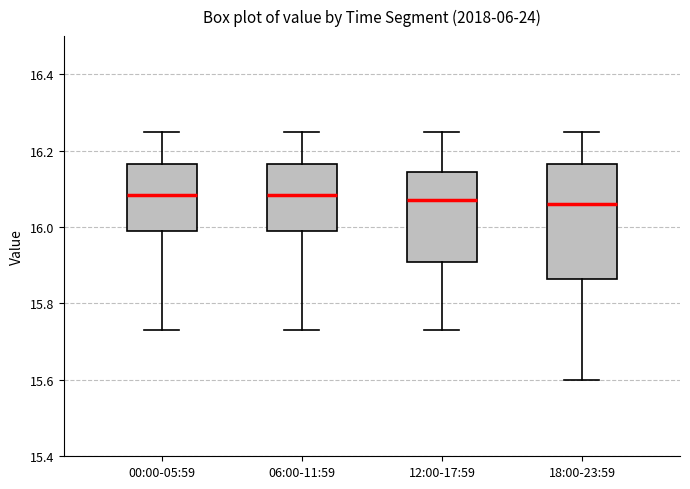

Comparing the boxes themselves (not the whiskers), which one is the tallest?

18:00-23:59